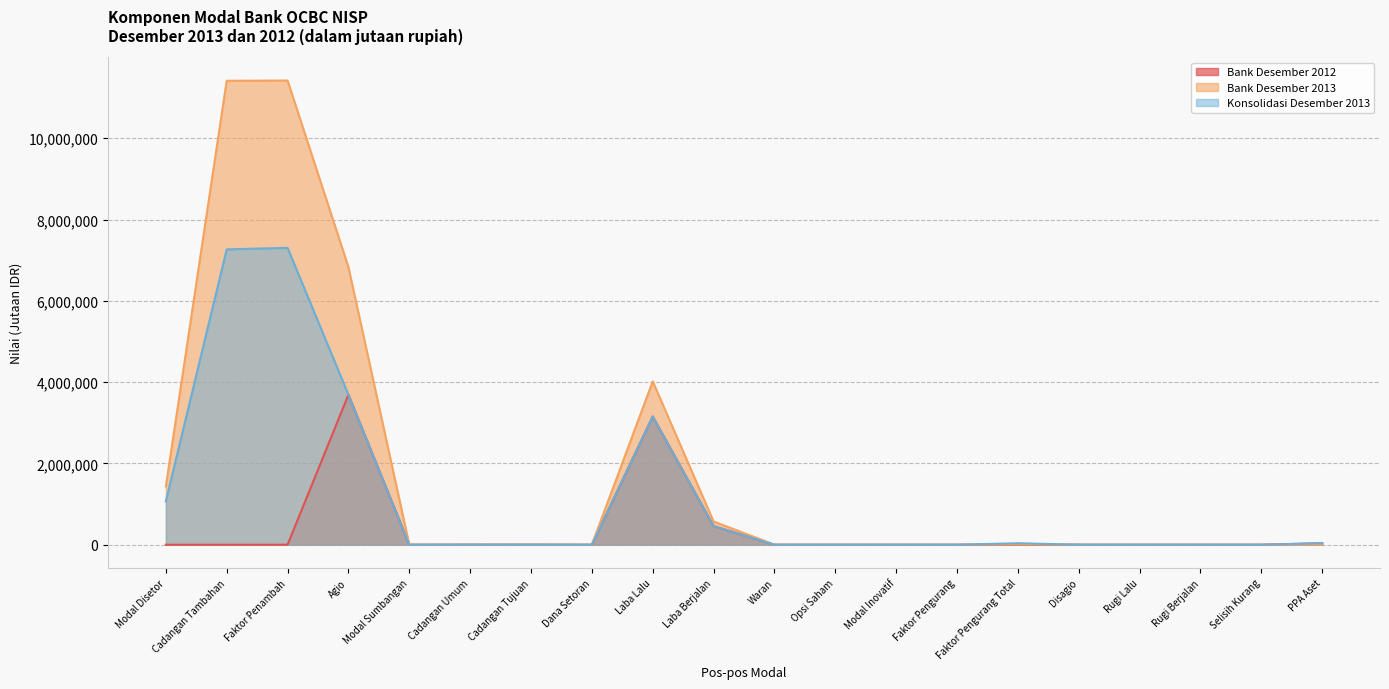

What is the difference between the second highest and second lowest values in the Bank Desember 2012 series?

3154147